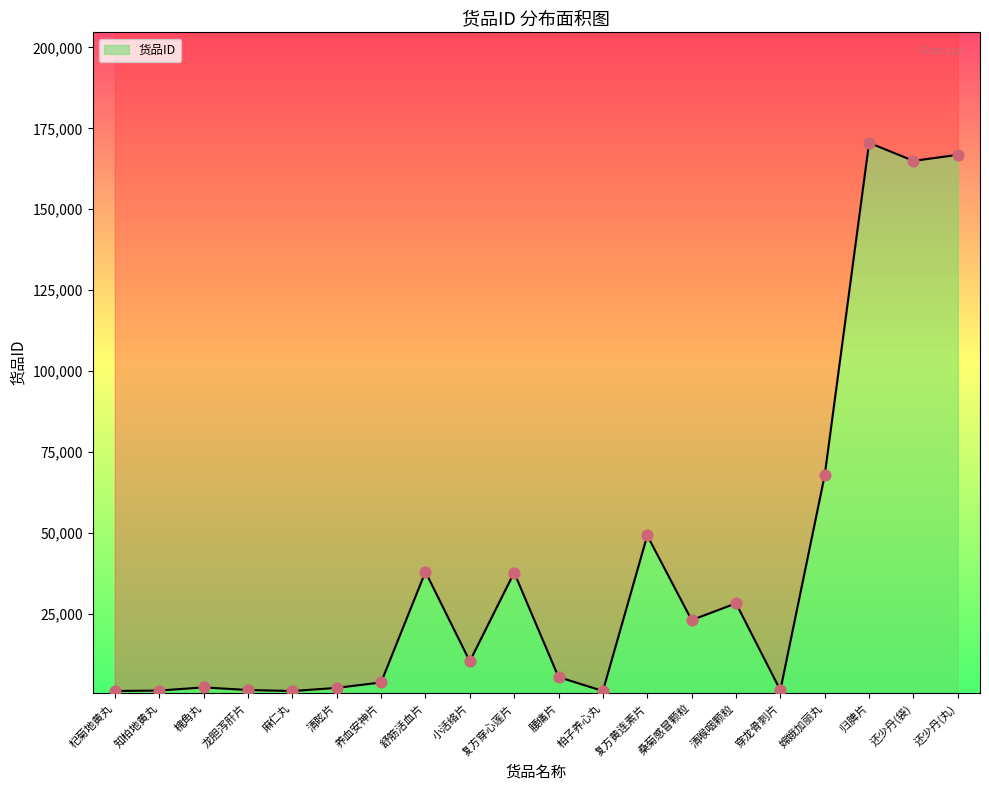

What is the ratio of the value at 归脾片 to the value at 清喉咽颗粒?

6.0